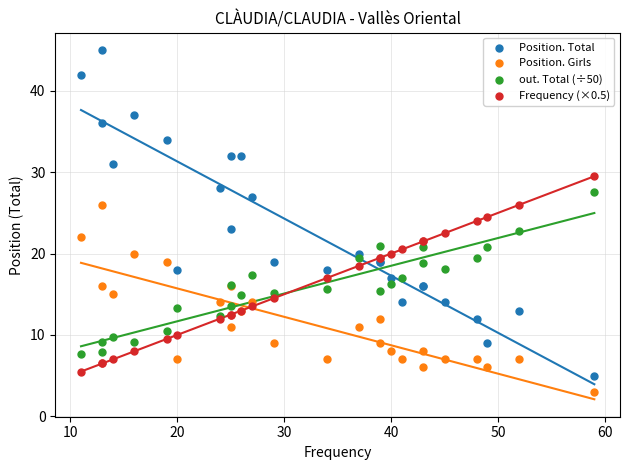

Which series has the largest Y range (max minus min)?

Position. Total